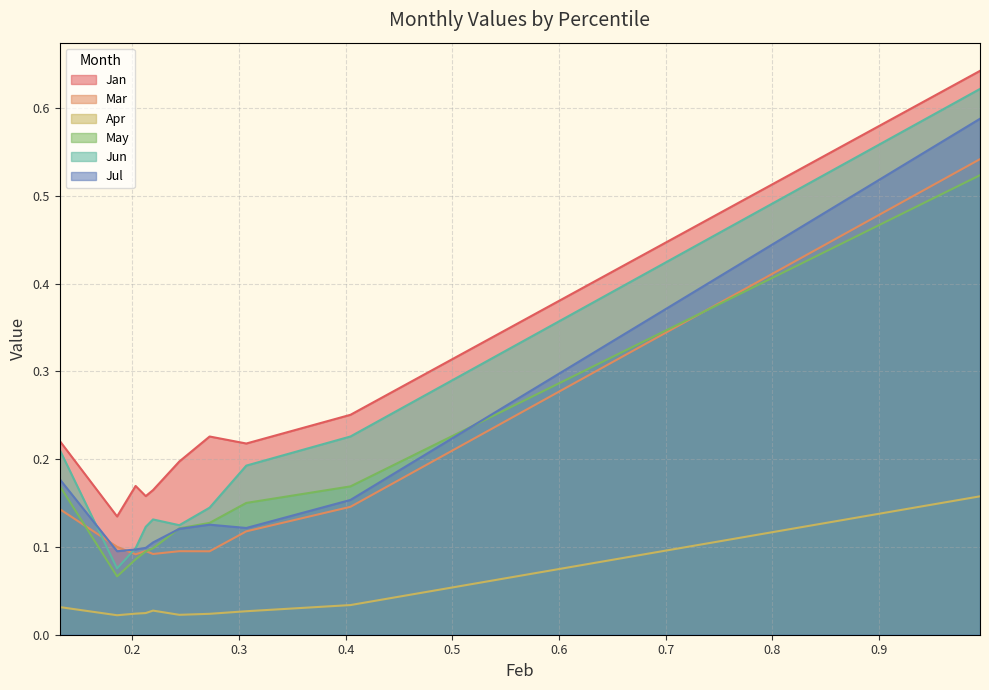

What value does the Jul series have at pct95?

0.6